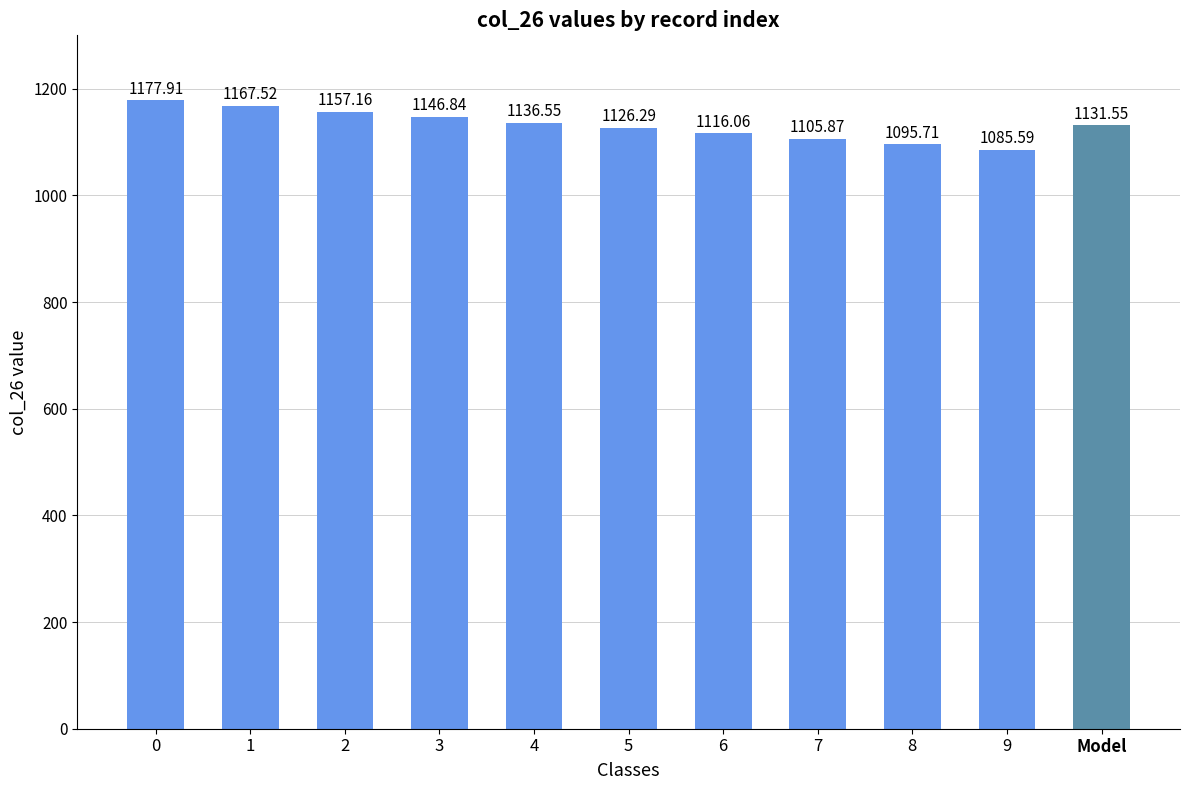

What value does the data have at 4?

1136.5